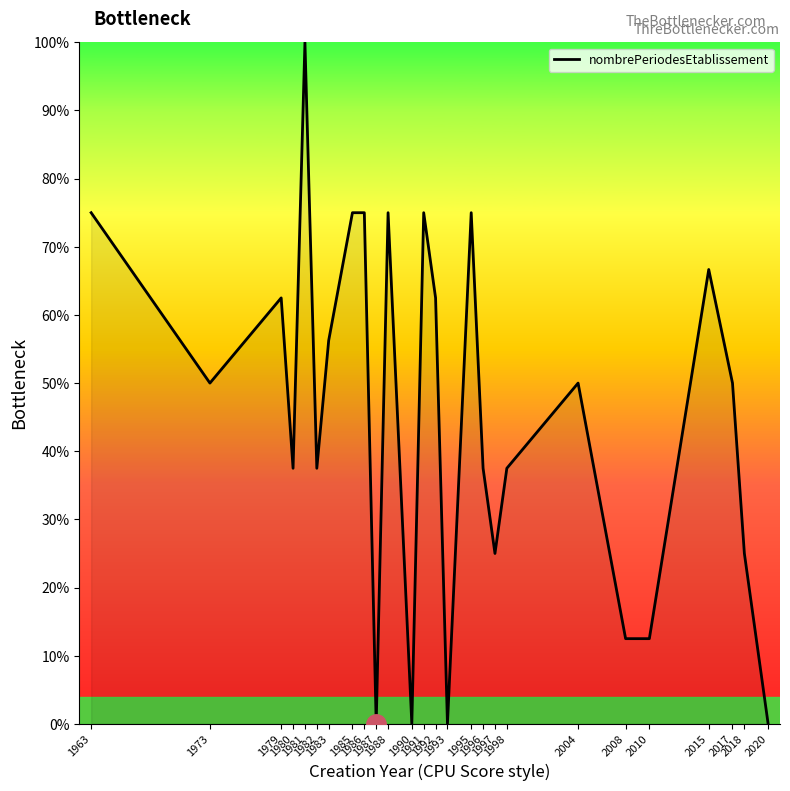

Is it true that the value at 1997 is 0.2?

True